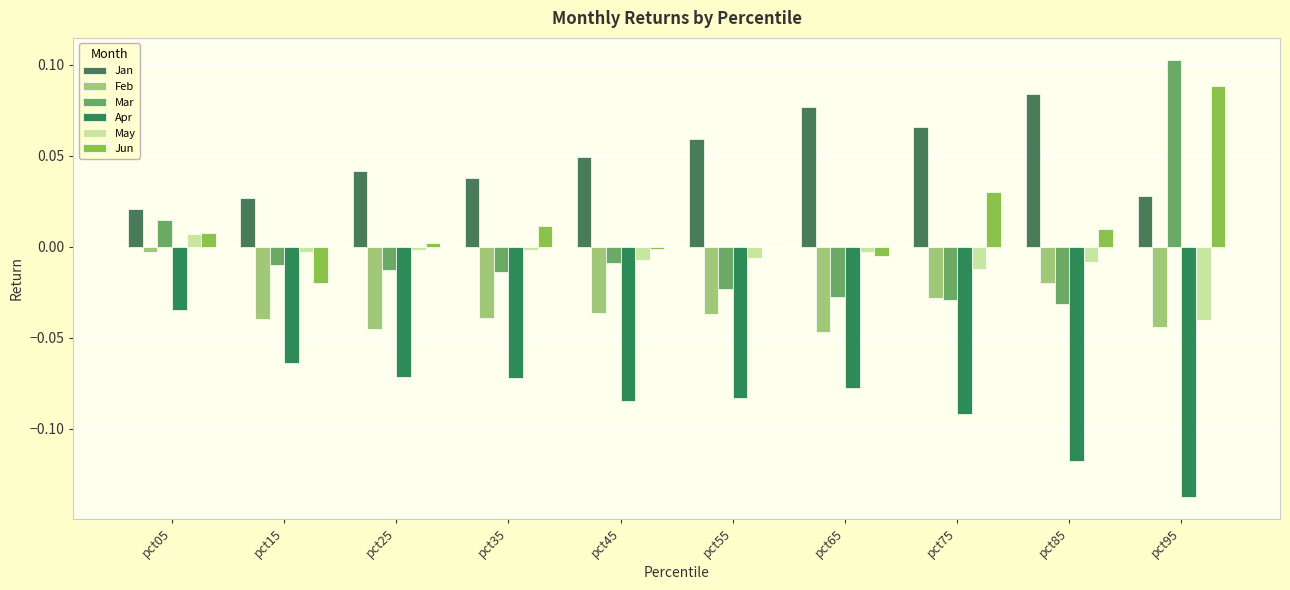

The value of Apr at pct75 is -0.1. True or false?

True